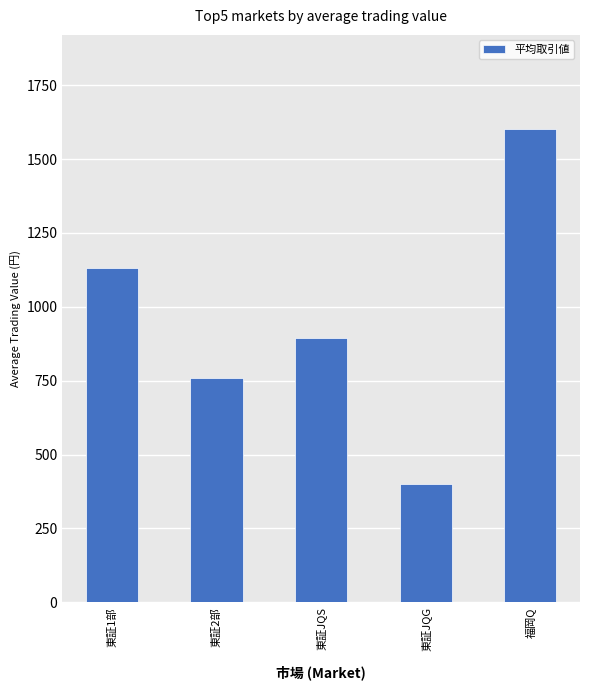

List the labels in order of value, smallest first.

東証JQG, 東証2部, 東証JQS, 東証1部, 福岡Q